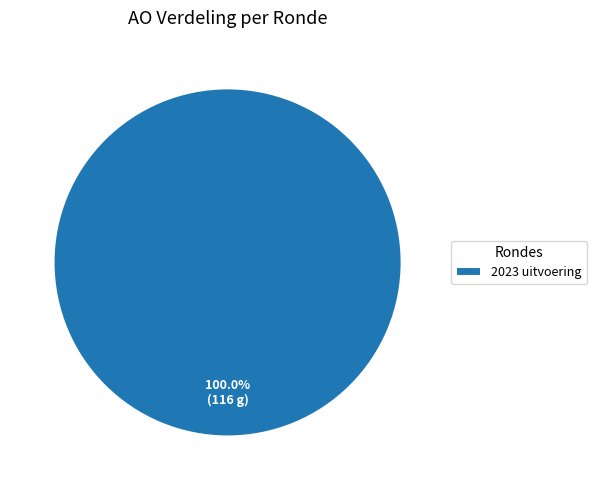

Rank the categories by value from highest to lowest.

2023 uitvoering